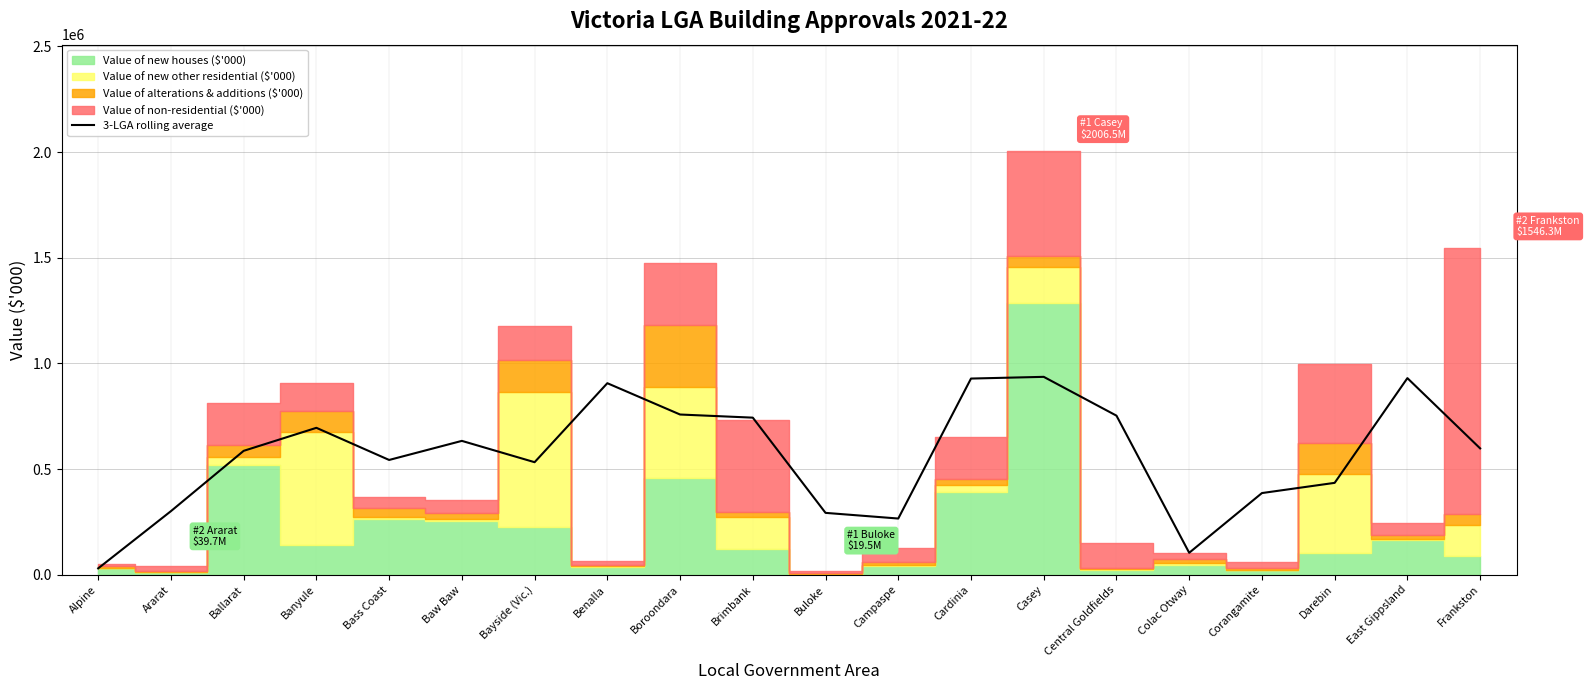

Count the number of categories in the chart.

20